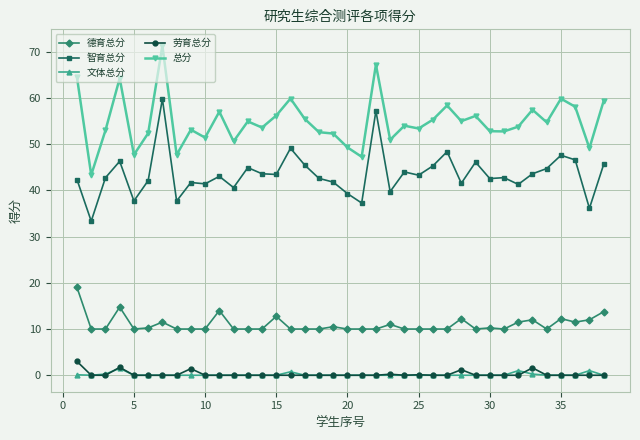

How many series are shown in this chart?

5